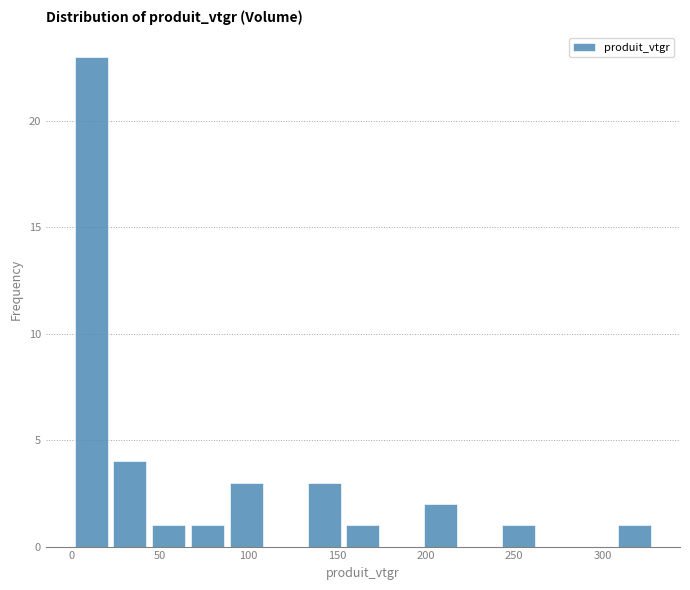

Reading left to right, list every bar in this chart as the range it spans on the x-axis followed by its height. Neither the bar edges nor the heights are printed on the chart, so give them approximately, as read against the axes.

0 to 20: 23
20 to 45: 4
45 to 65: 1
65 to 90: 1
90 to 110: 3
110 to 130: 0
130 to 155: 3
155 to 175: 1
175 to 195: 0
195 to 220: 2
220 to 240: 0
240 to 265: 1
265 to 285: 0
285 to 305: 0
305 to 330: 1